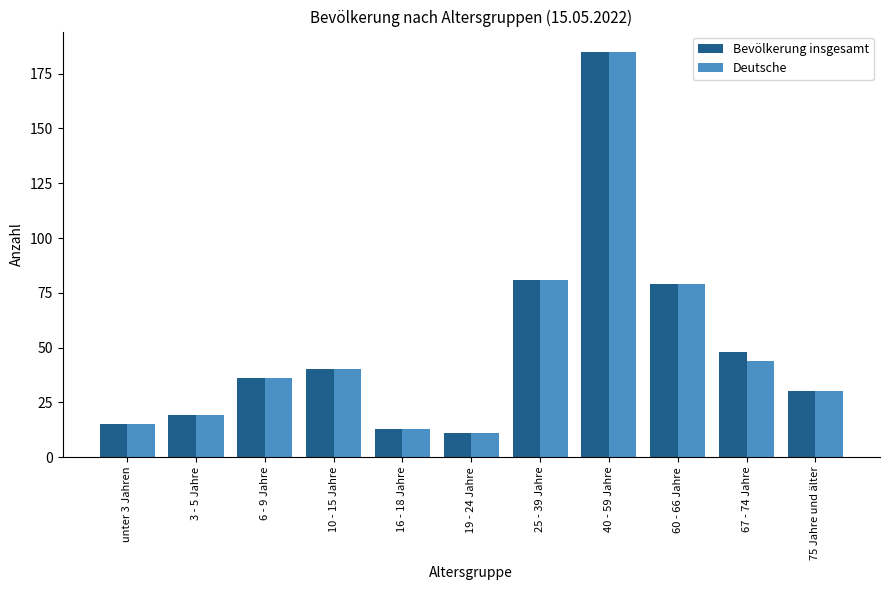

What is the spread (max minus min) of values at 67 - 74 Jahre?

4